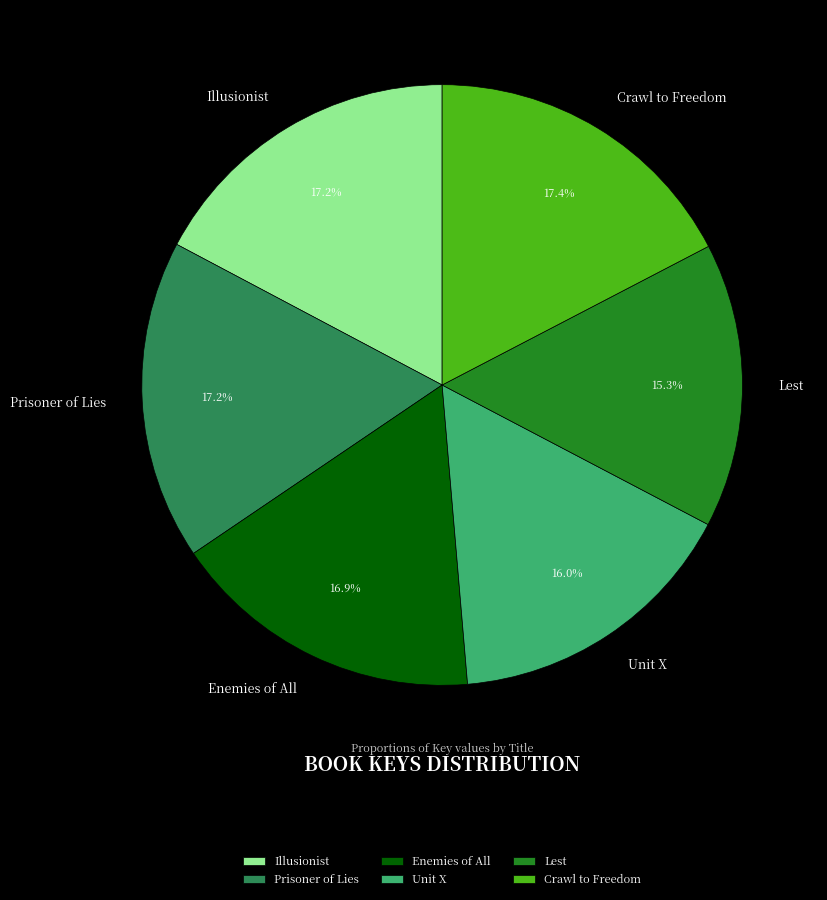

True or false: Prisoner of Lies accounts for 32% of the total.

False